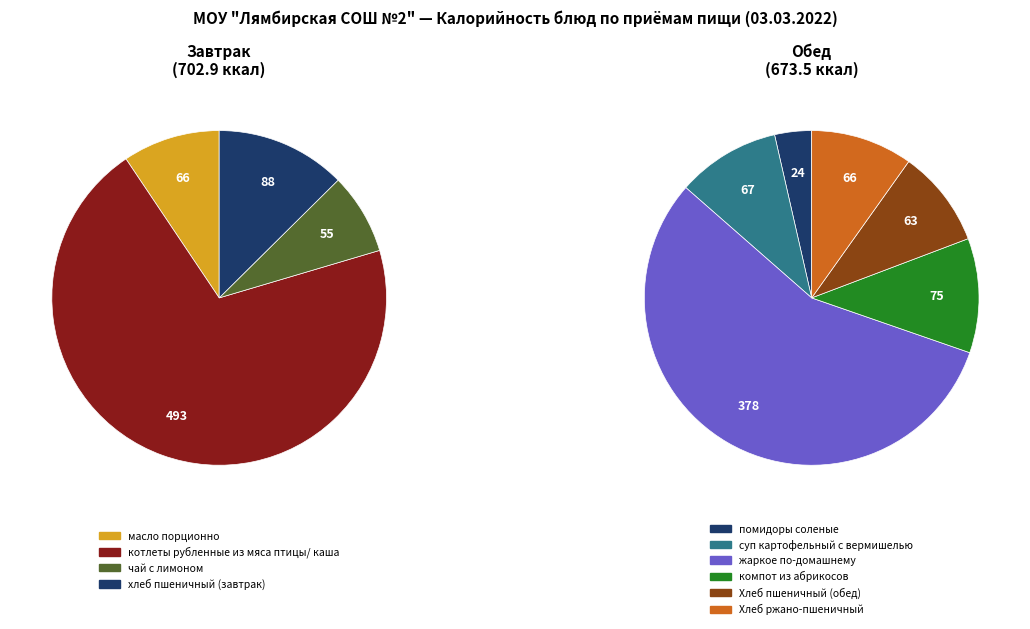

What is the change in value from суп картофельный с вермишелью to Хлеб ржано-пшеничный?

-1.0